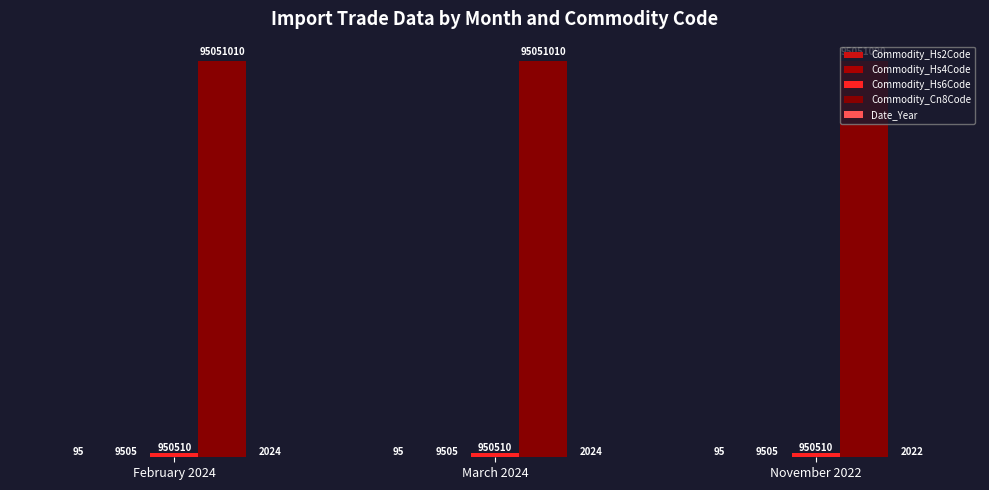

What is the difference between the Date_Year values at November 2022 and March 2024?

2